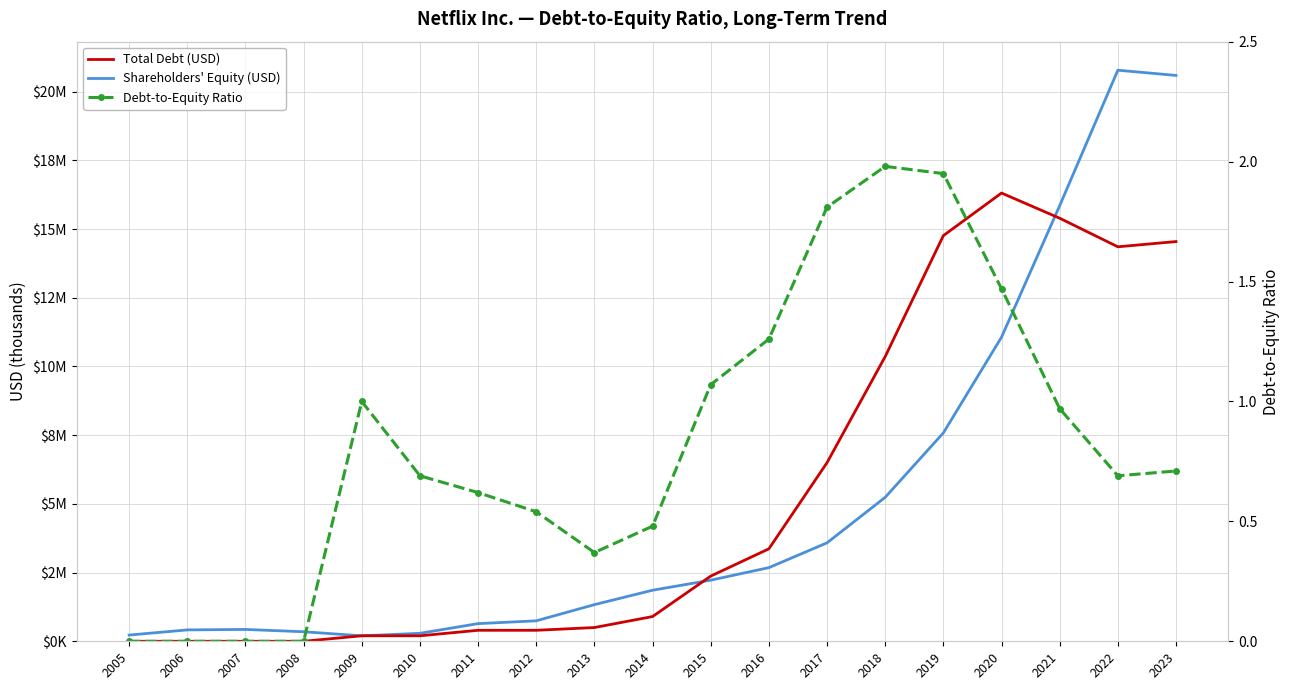

What are all the series names shown in the legend?

Shareholders' Equity (USD), Total Debt (USD), Debt-to-Equity Ratio